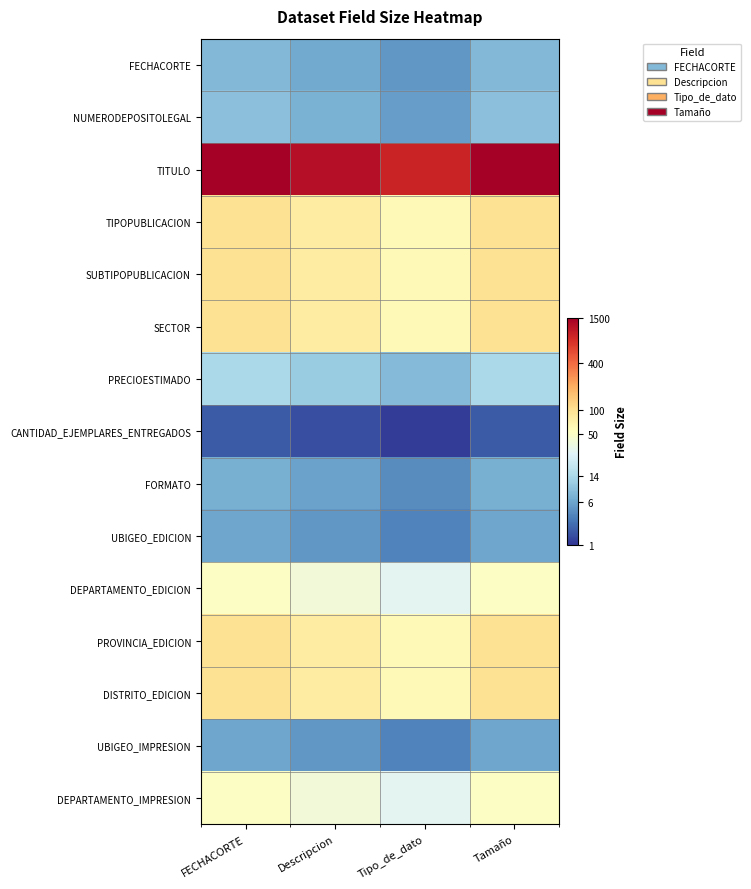

Count the number of data series in this chart.

15